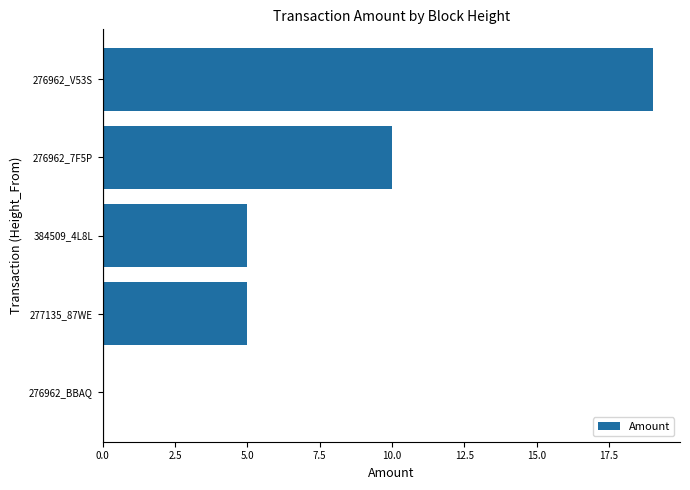

What is the sum of the values at 276962_V53S and 277135_87WE?

24